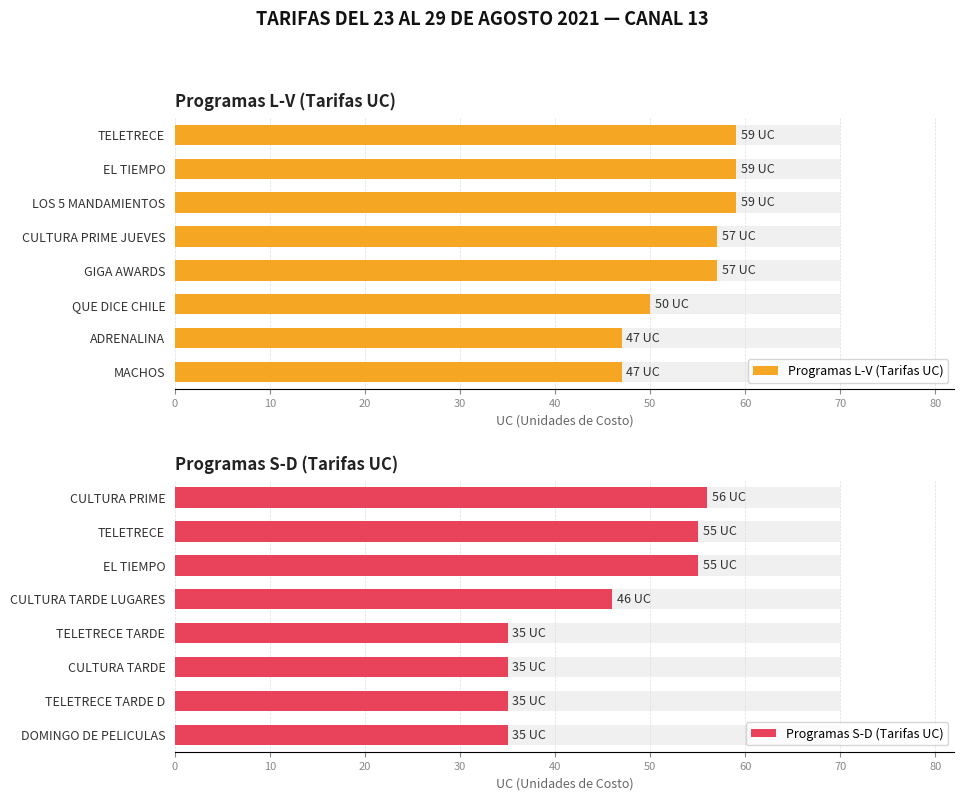

Count the number of categories in the chart.

8